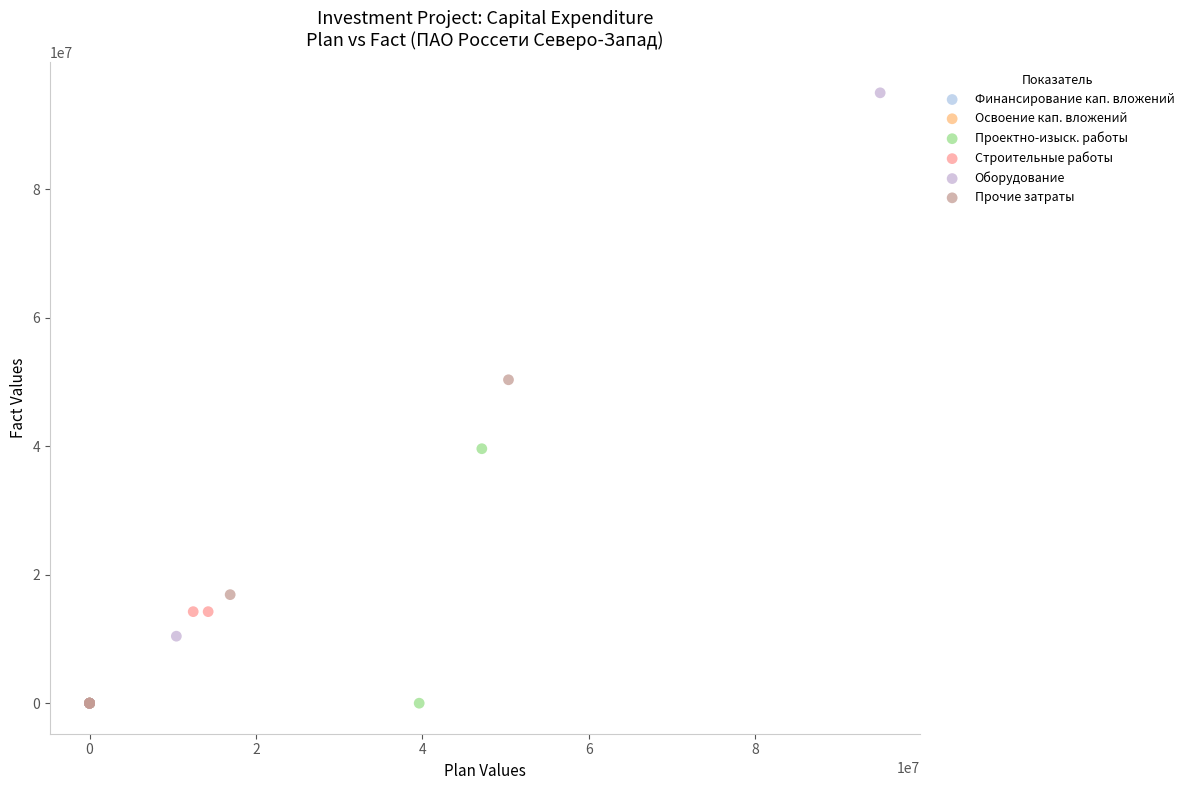

Which series has the largest Y range (max minus min)?

Оборудование